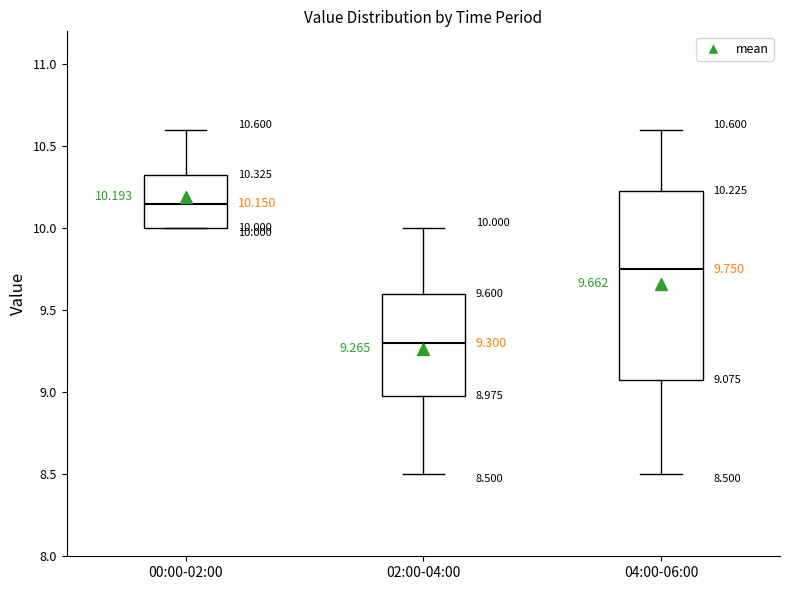

Comparing the boxes themselves (not the whiskers), which one is the tallest?

04:00-06:00